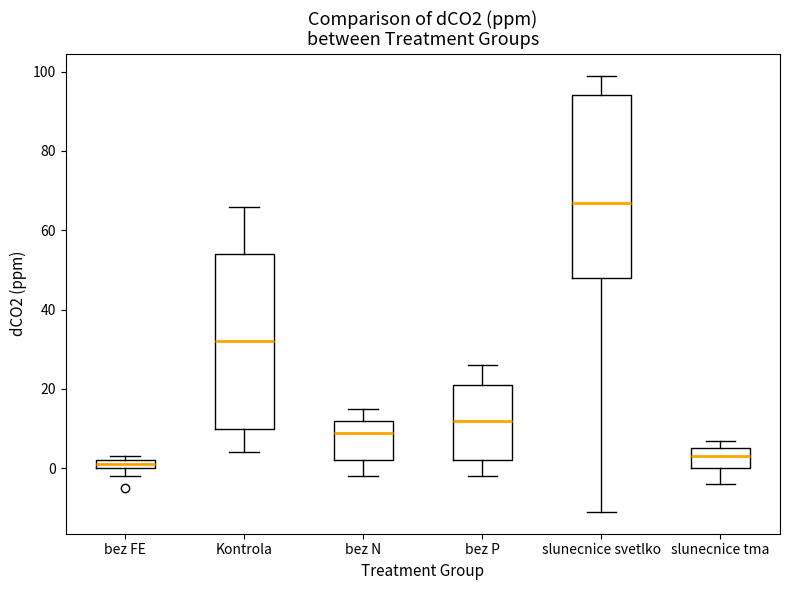

Which box has the highest median line?

slunecnice svetlko